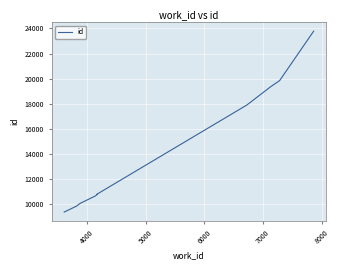

Count the number of values greater than 10781.

4